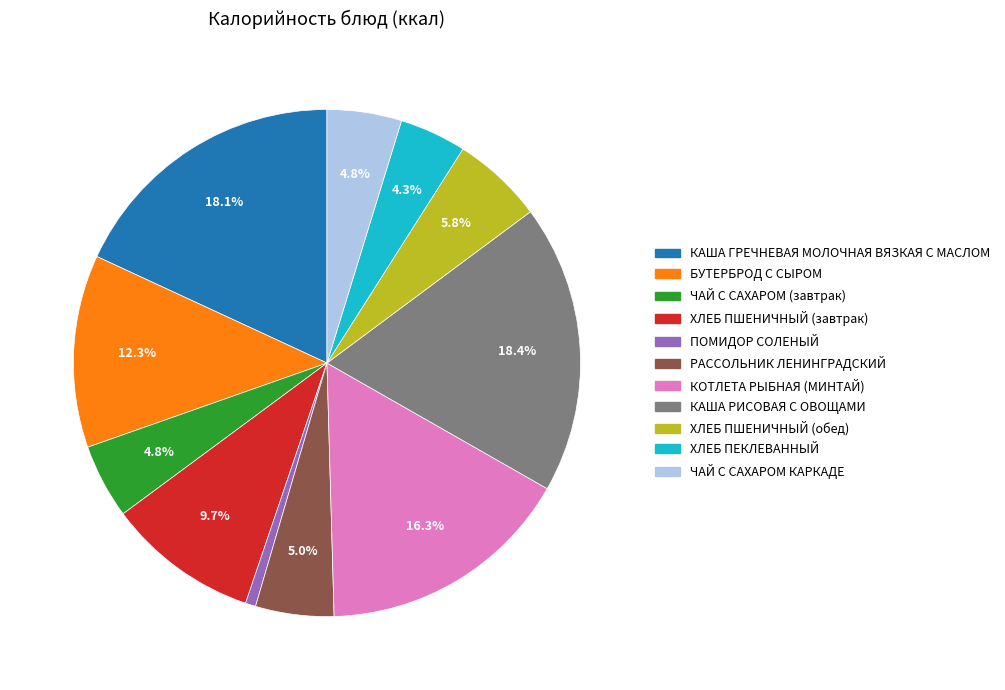

Which slice is the smallest?

ПОМИДОР СОЛЕНЫЙ